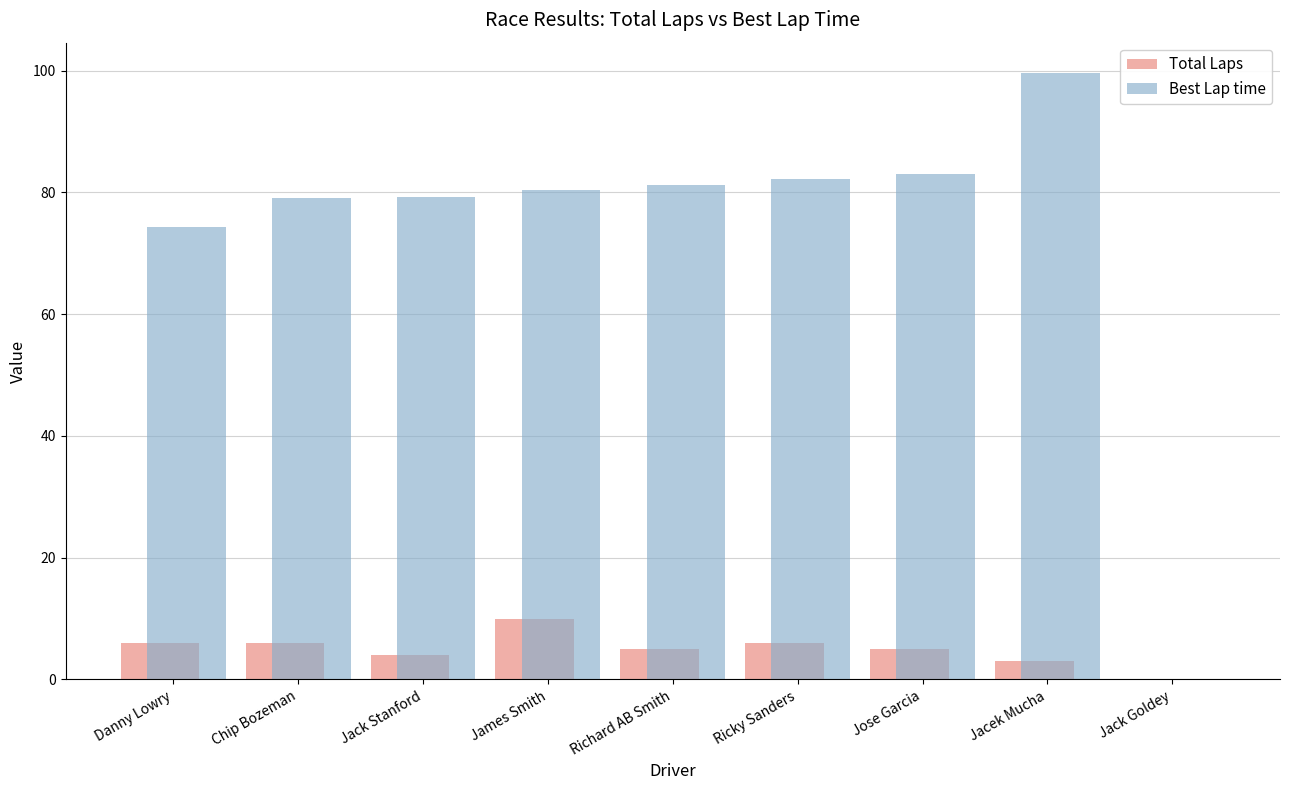

How many values in Best Lap time are above zero?

8